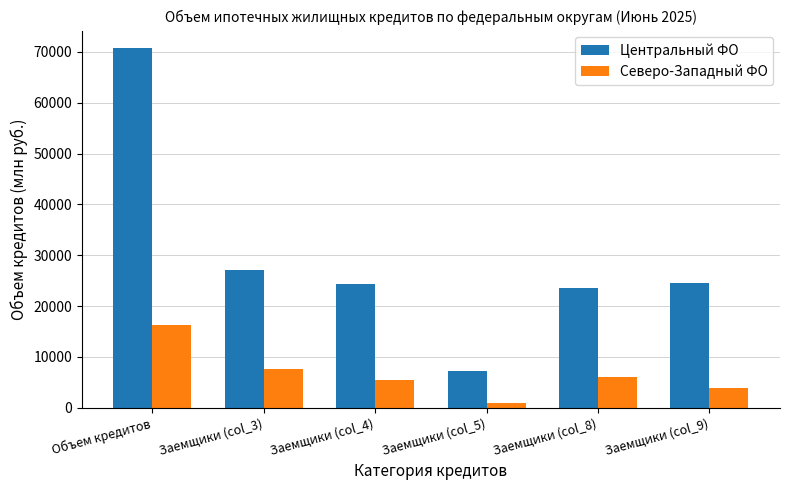

At Заемщики (col_8), list the series in order from smallest to largest.

Северо-Западный ФО, Центральный ФО